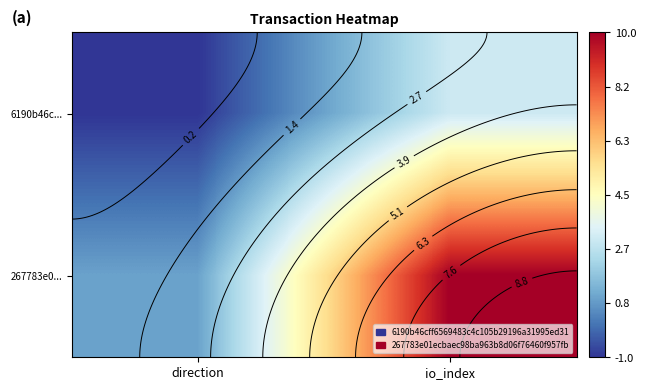

What is the spread (max minus min) of values at direction?

2